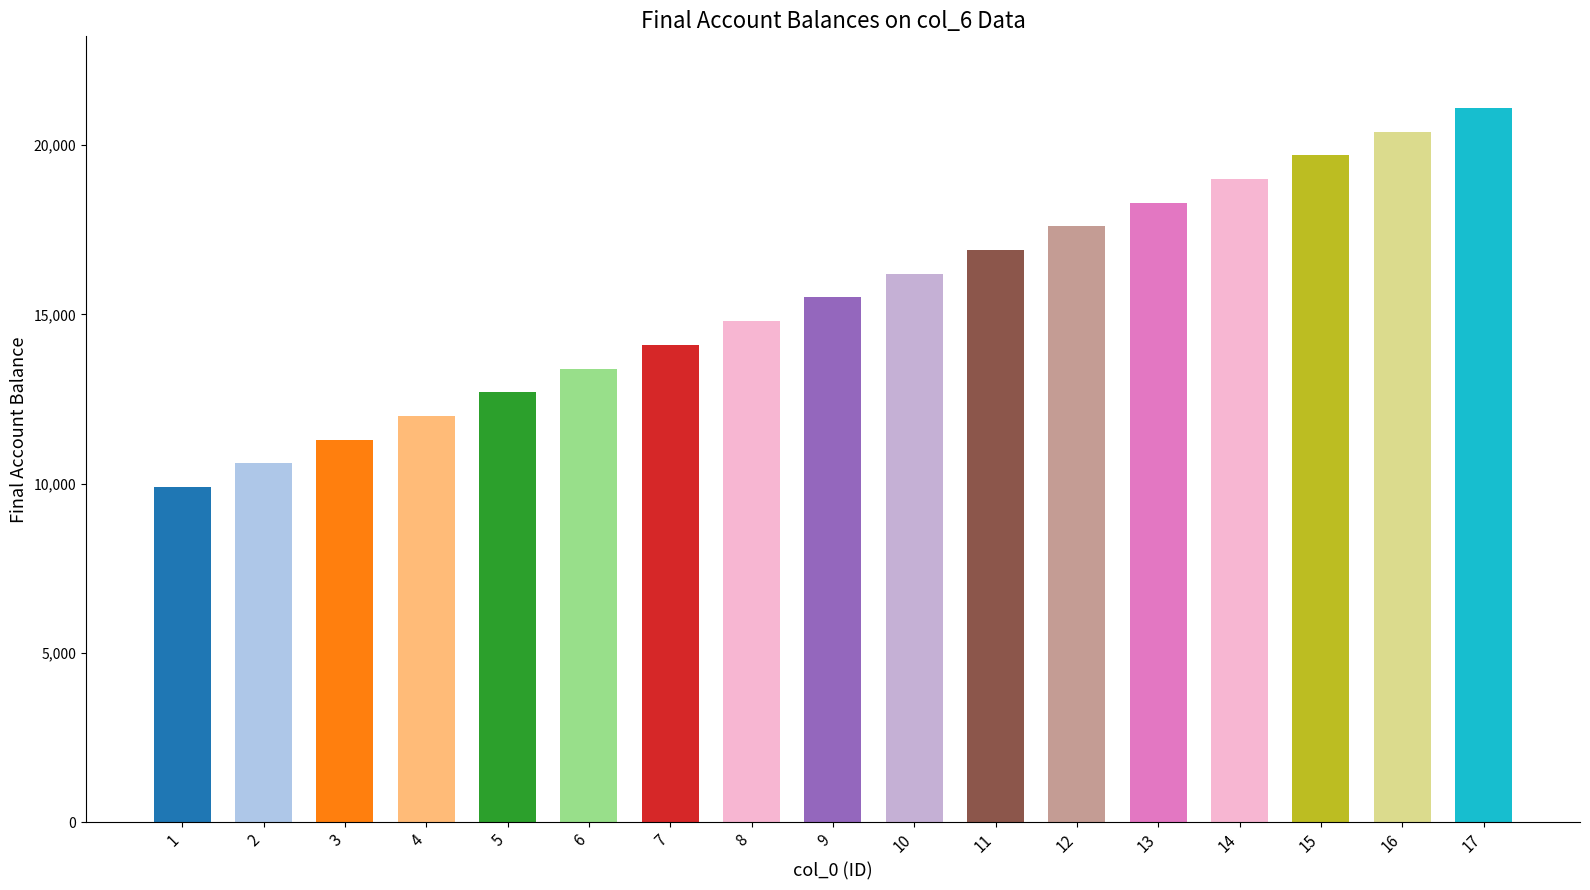

Which has a higher value, 5 or 17?

17